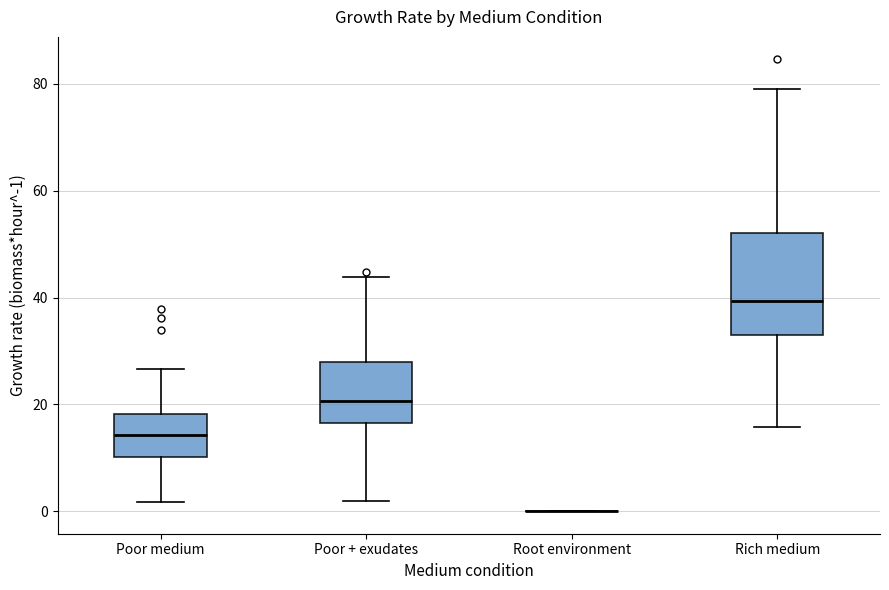

Reading left to right, transcribe this box plot: for each box, give where its median line is, the range the box spans, and where its two whiskers end, as read against the y-axis. The values are not printed on the chart, so give them approximately, as read against the axis.

Poor medium: median 14, box 10 to 18, whiskers 2 to 26
Poor + exudates: median 20, box 16 to 28, whiskers 2 to 44
Root environment: box collapsed to a line at 0, whiskers 0 to 0
Rich medium: median 40, box 32 to 52, whiskers 16 to 78